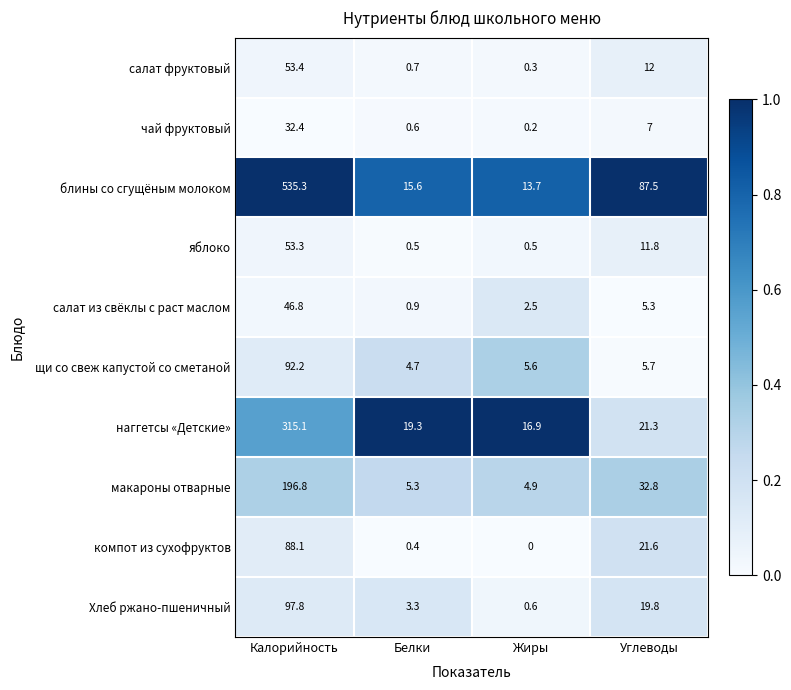

At Калорийность, list the series in order from largest to smallest.

блины со сгущёным молоком, наггетсы «Детские», макароны отварные, Хлеб ржано-пшеничный, щи со свеж капустой со сметаной, компот из сухофруктов, салат фруктовый, яблоко, салат из свёклы с раст маслом, чай фруктовый